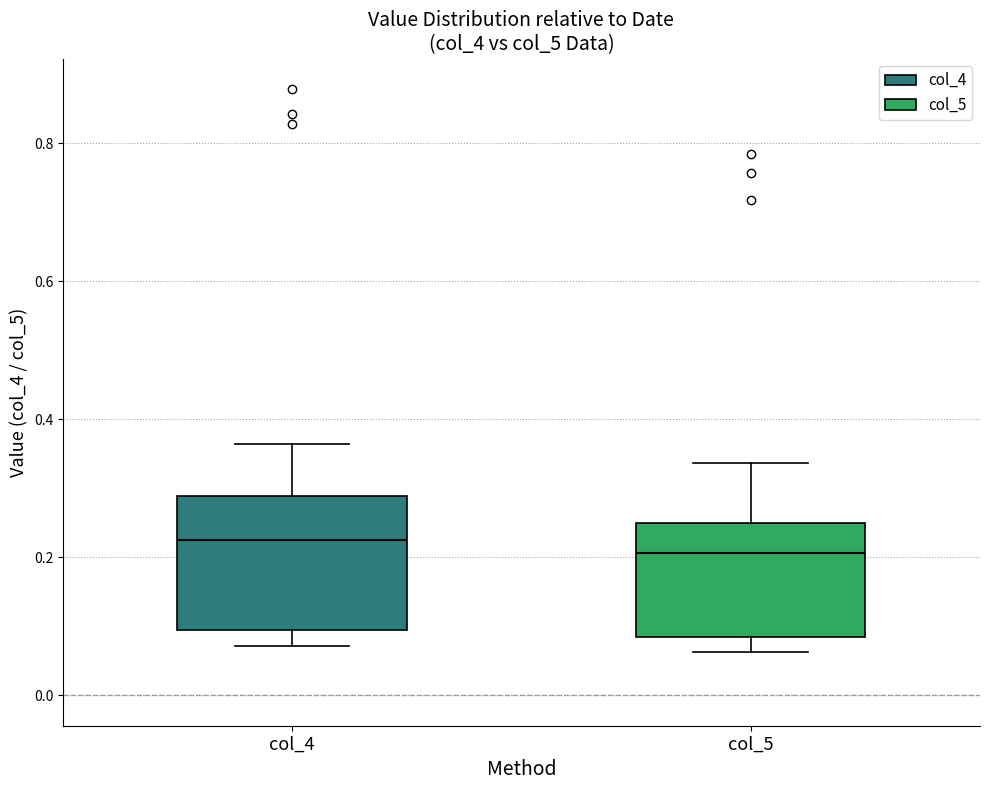

Reading left to right, transcribe this box plot: for each box, give where its median line is, the range the box spans, and where its two whiskers end, as read against the y-axis. The values are not printed on the chart, so give them approximately, as read against the axis.

col_4: median 0.22, box 0.10 to 0.28, whiskers 0.08 to 0.36
col_5: median 0.20, box 0.08 to 0.24, whiskers 0.06 to 0.34